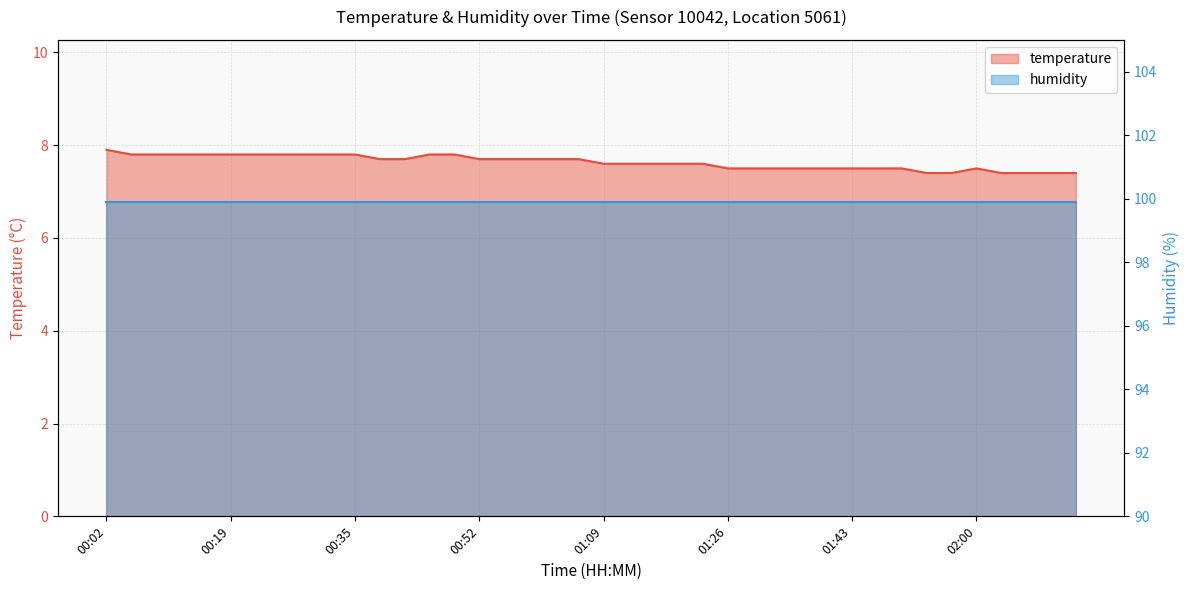

What value does the data have at 00:35?

7.8